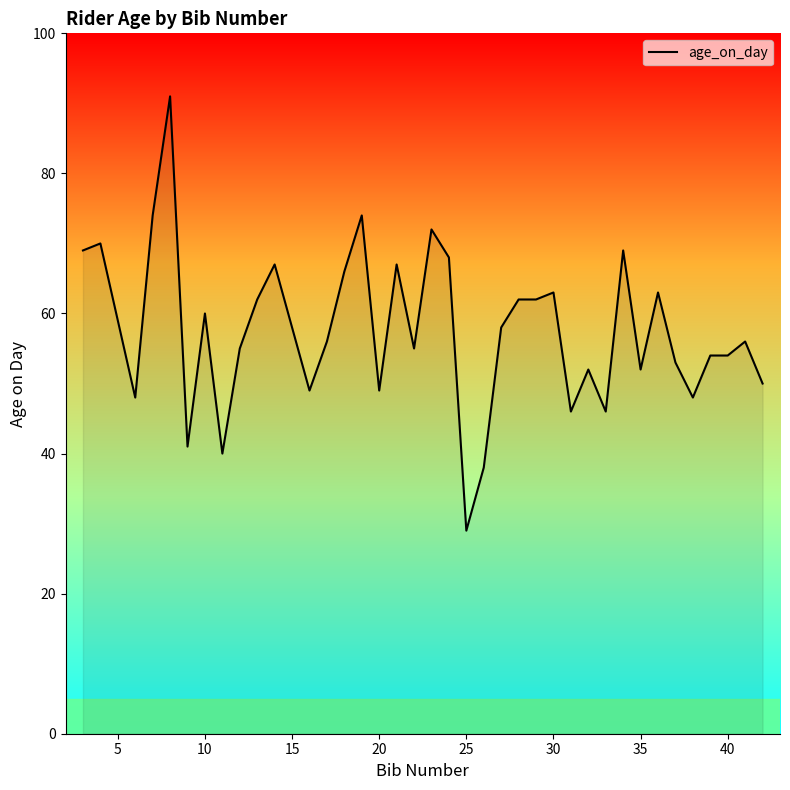

What is the maximum value shown in the chart?

91